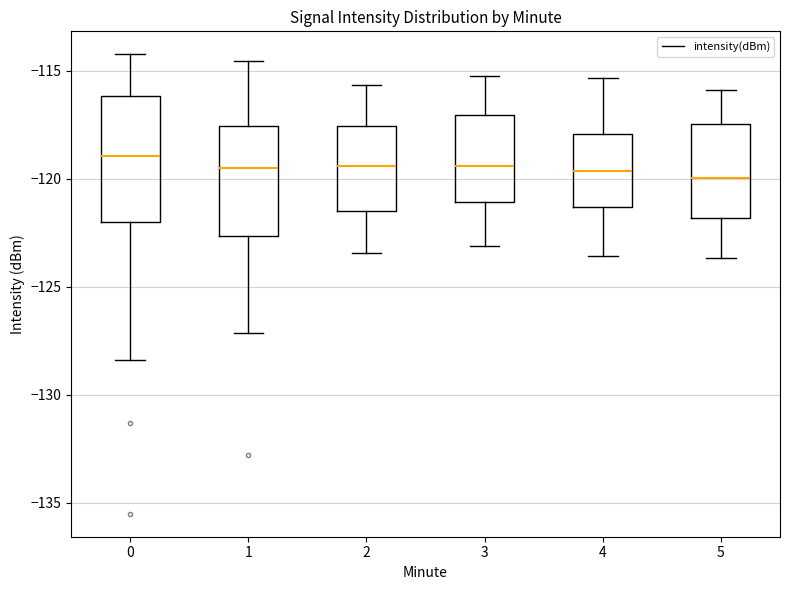

Which box is the tallest, from its lower edge to its upper edge?

0